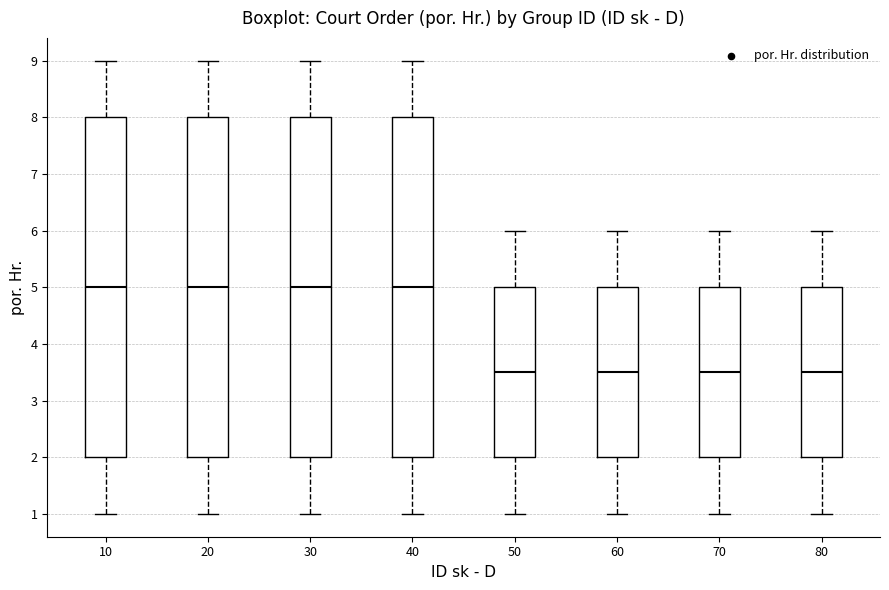

Reading left to right, read every box against the y-axis: the position of its median line, the range the box covers, and the ends of its whiskers. The values are not printed on the chart, so give them approximately, as read against the axis.

10: median 5.0, box 2.0 to 8.0, whiskers 1.0 to 9.0
20: median 5.0, box 2.0 to 8.0, whiskers 1.0 to 9.0
30: median 5.0, box 2.0 to 8.0, whiskers 1.0 to 9.0
40: median 5.0, box 2.0 to 8.0, whiskers 1.0 to 9.0
50: median 3.5, box 2.0 to 5.0, whiskers 1.0 to 6.0
60: median 3.5, box 2.0 to 5.0, whiskers 1.0 to 6.0
70: median 3.5, box 2.0 to 5.0, whiskers 1.0 to 6.0
80: median 3.5, box 2.0 to 5.0, whiskers 1.0 to 6.0